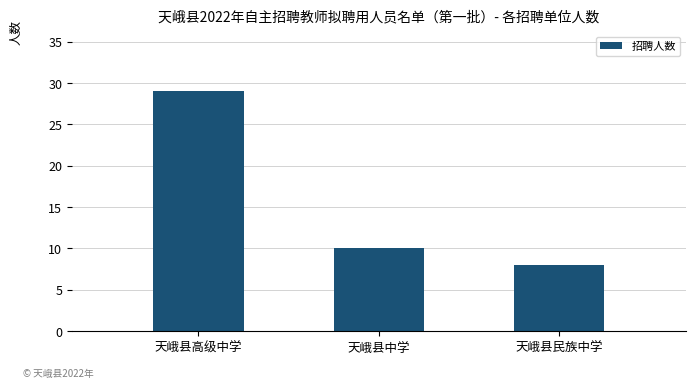

What is the change in value from 天峨县高级中学 to 天峨县民族中学?

-21